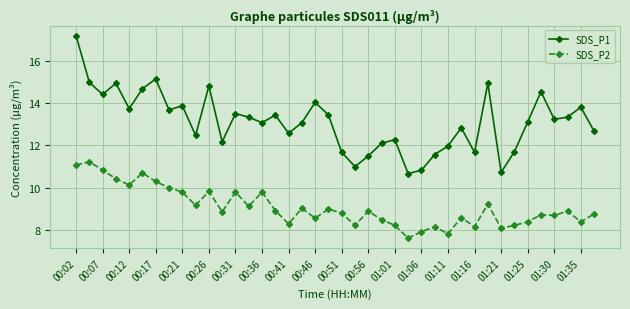

What is the maximum value for SDS_P2?

11.2